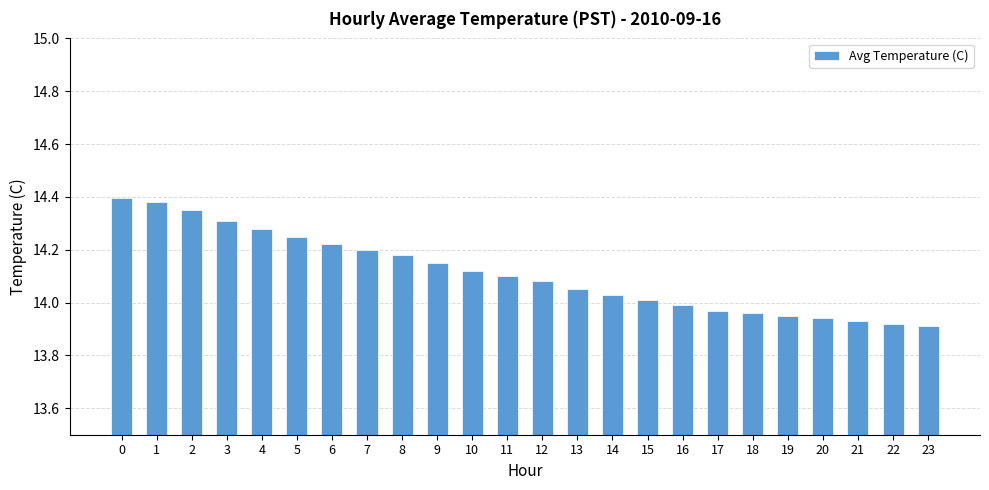

What is the ratio of the value at 20 to the value at 12?

1.0